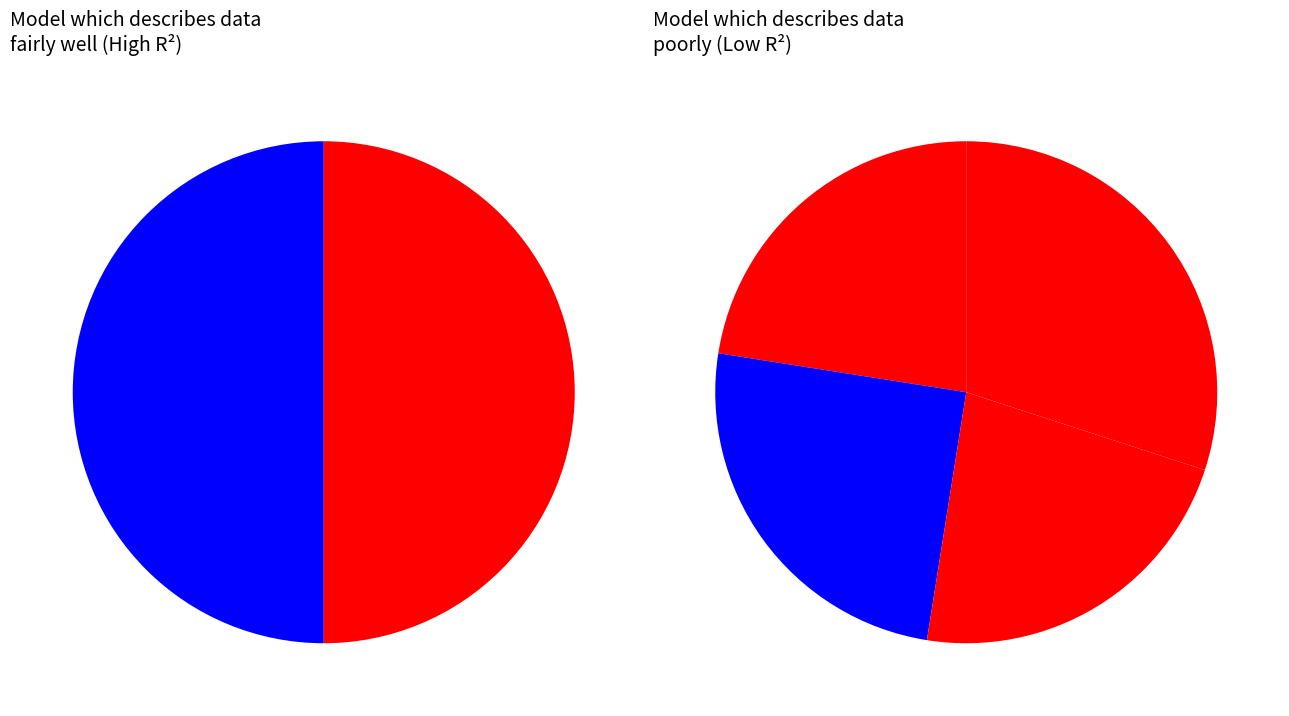

Count the number of slices in the pie.

4